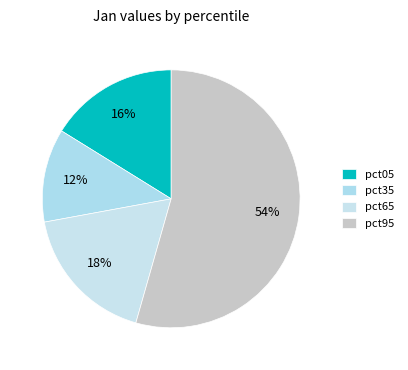

Count the number of slices in the pie.

4